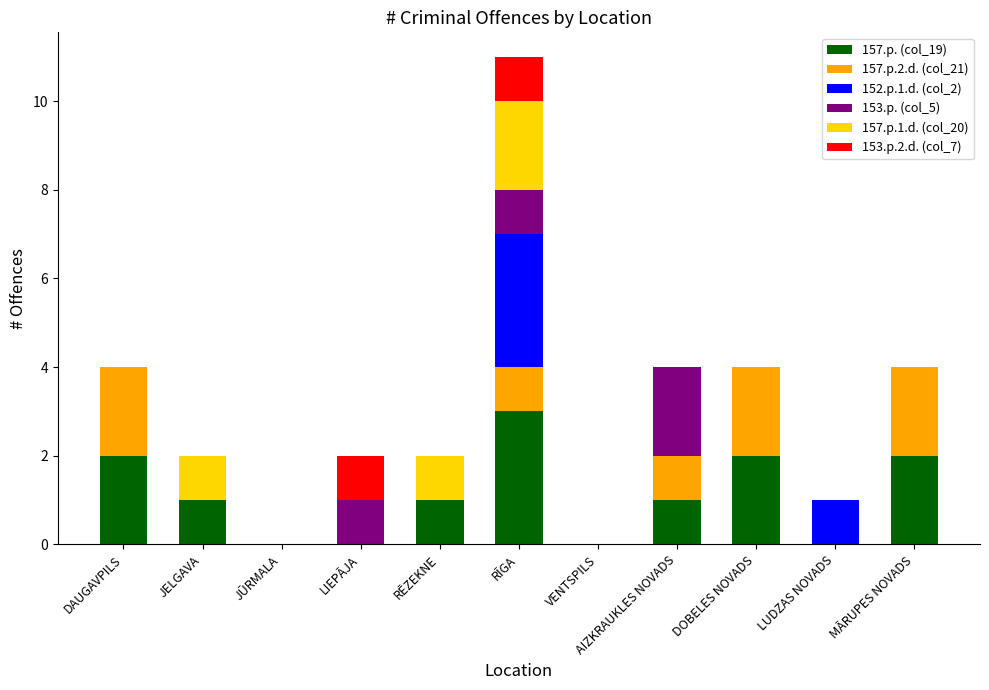

What is the total value across all series at AIZKRAUKLES NOVADS?

4